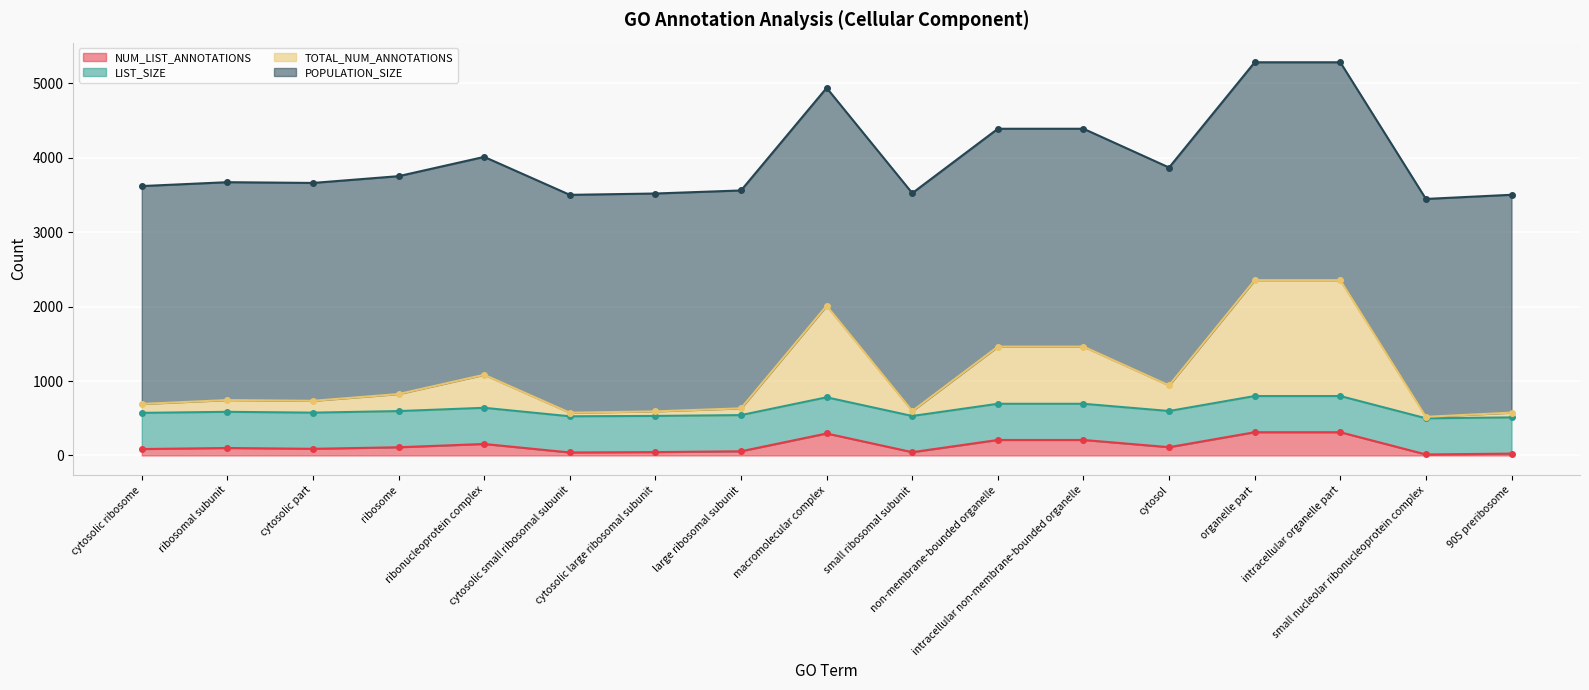

What is the value of the TOTAL_NUM_ANNOTATIONS point at the 7th from the left?

592